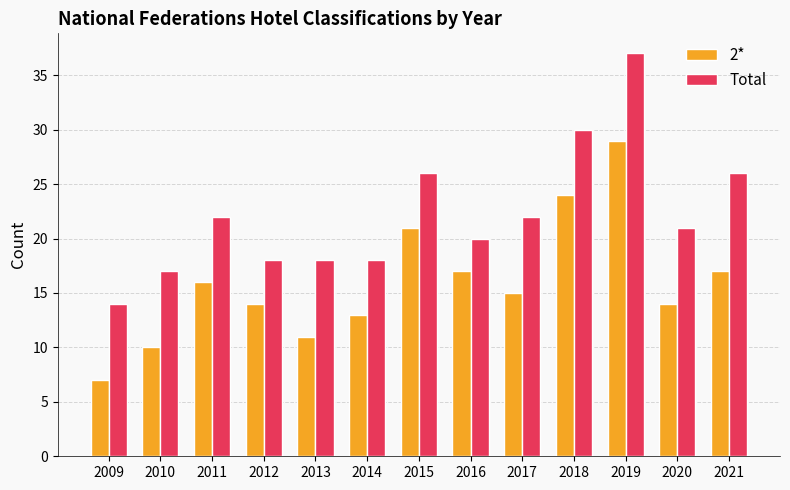

What are all the series names shown in the legend?

2*, Total